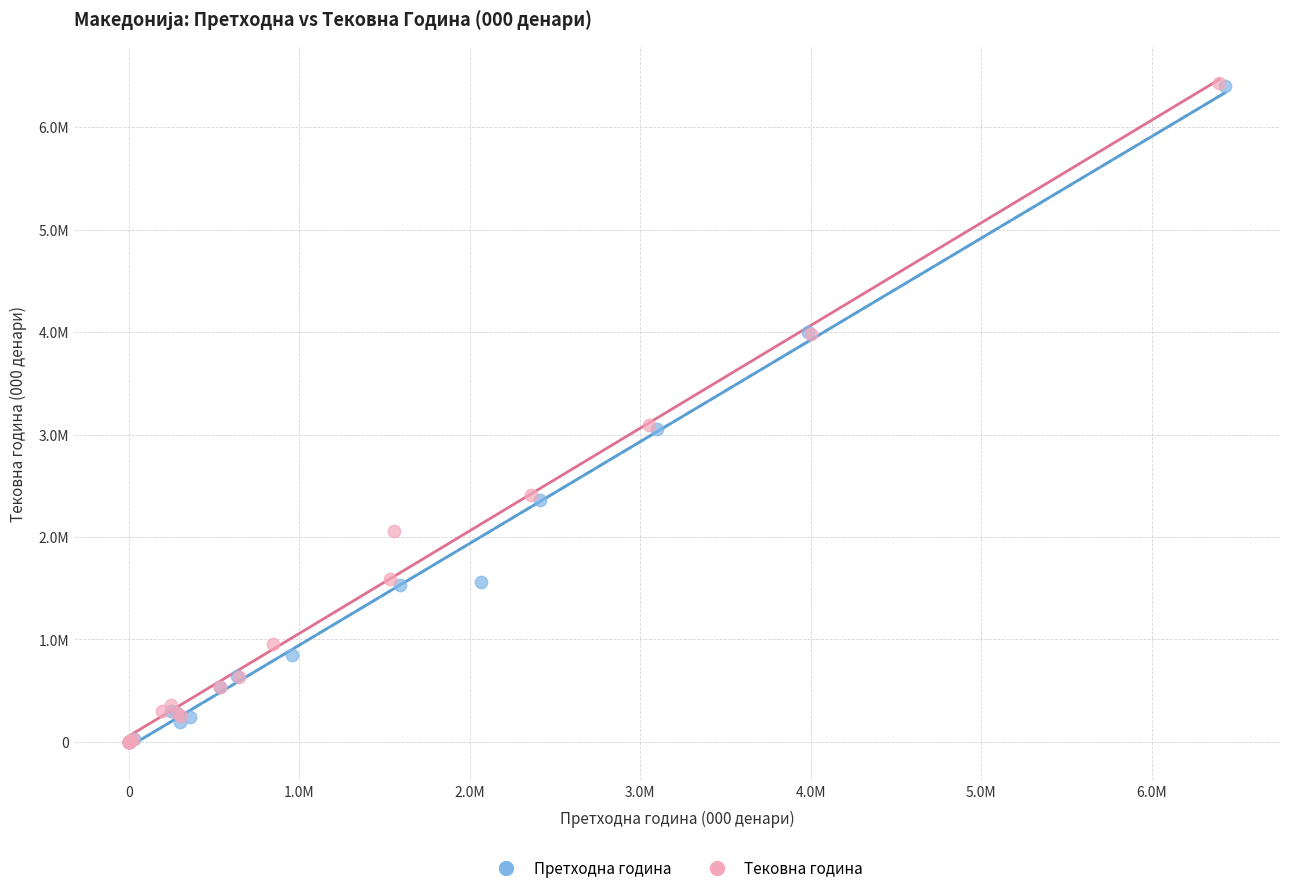

What are all the series names shown in the legend?

Претходна година, Тековна година